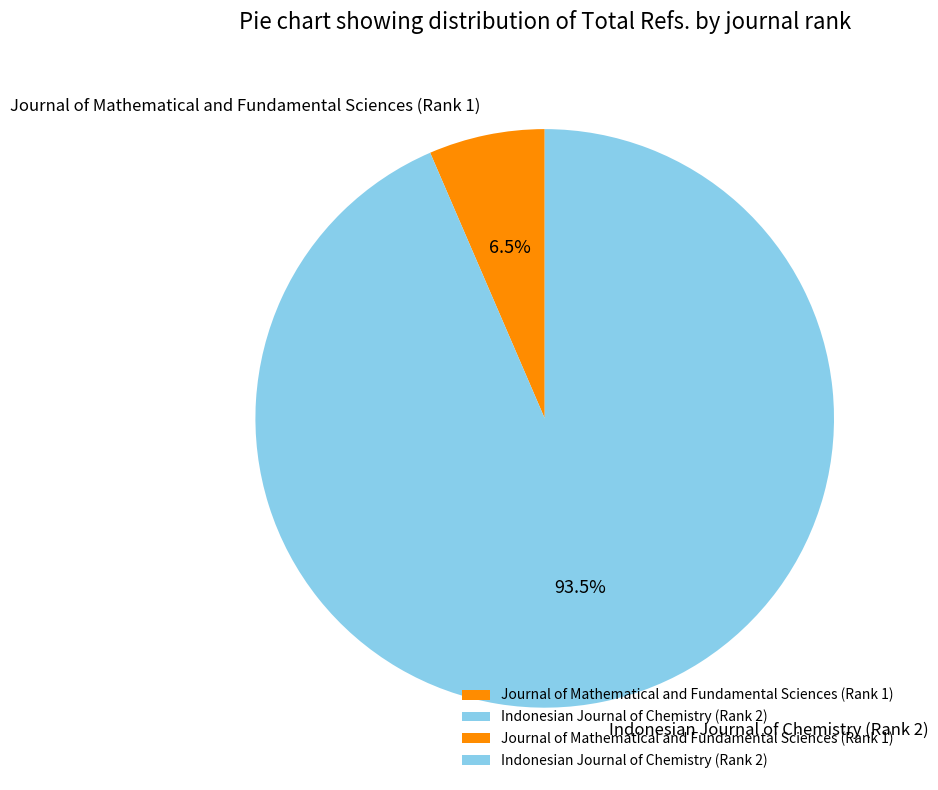

How much of the chart is everything except Indonesian Journal of Chemistry (Rank 2)?

6.5%